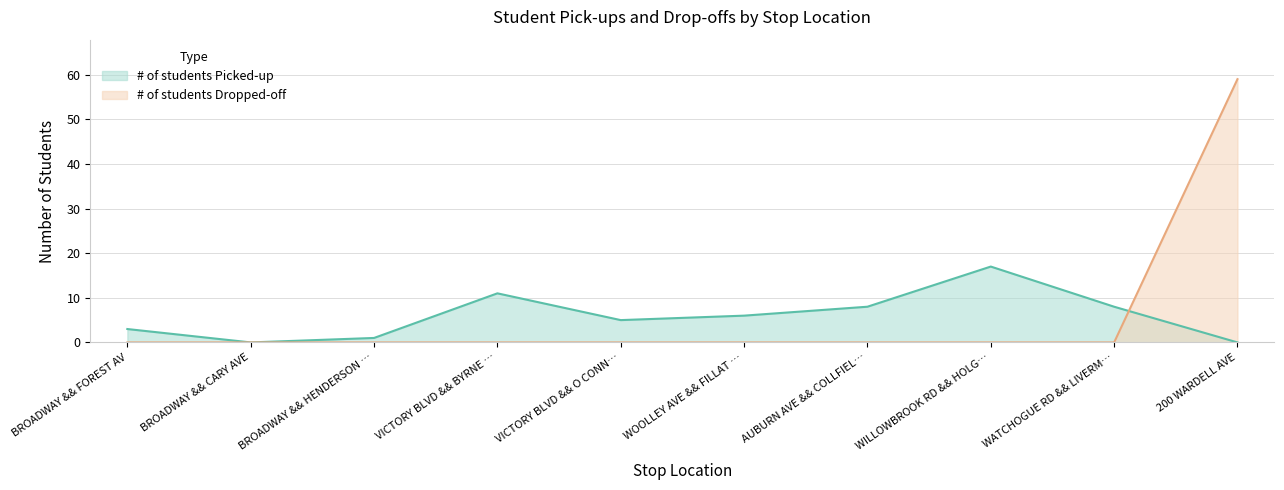

What is the label of the 10th point from the right?

BROADWAY && FOREST AV